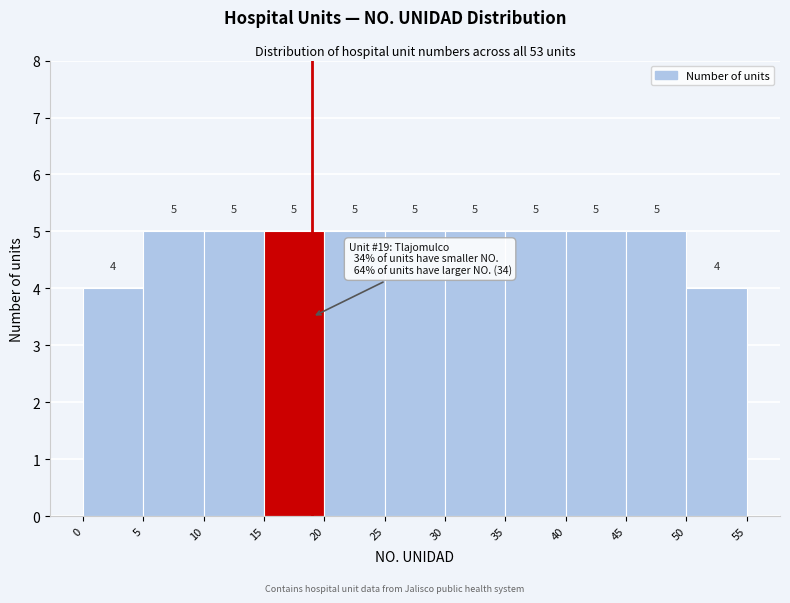

Reading left to right, list every bar in this chart as the range it spans on the x-axis followed by its height.

0 to 5: 4
5 to 10: 5
10 to 15: 5
15 to 20: 5
20 to 25: 5
25 to 30: 5
30 to 35: 5
35 to 40: 5
40 to 45: 5
45 to 50: 5
50 to 55: 4